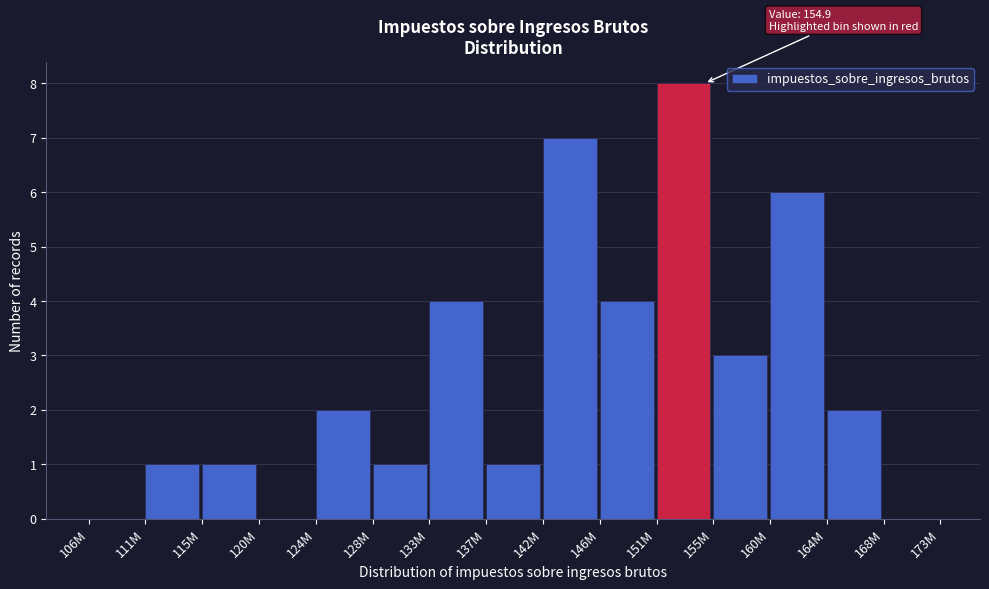

Reading left to right, transcribe all the data shown in this chart.

106M=0	111M=1	115M=1	120M=0	124M=2	128M=1	133M=4	137M=1	142M=7	146M=4	151M=8	155M=3	160M=6	164M=2	168M=0